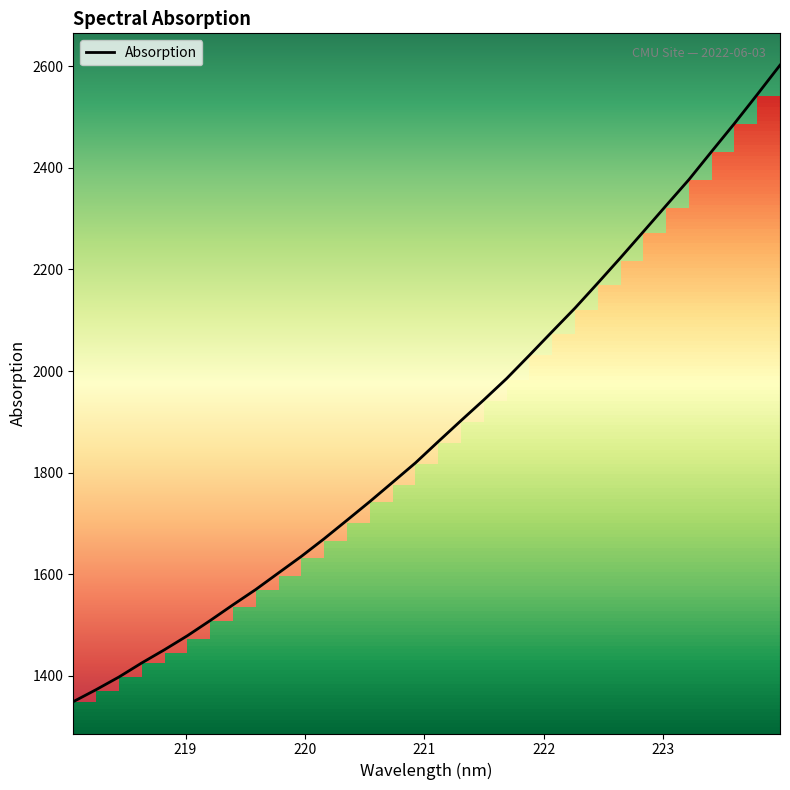

What is the lowest value of the Absorption series?

1349.3